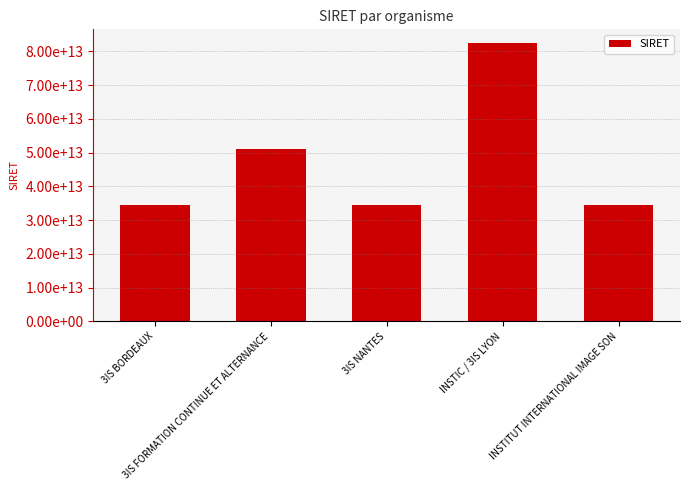

Reading left to right, what are all the values shown in this chart?

34505222900043	51083283500027	34505222900050	82439101500024	34505222900035